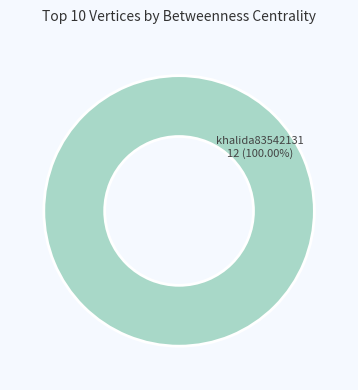

Which slice represents more than half of the pie?

khalida83542131